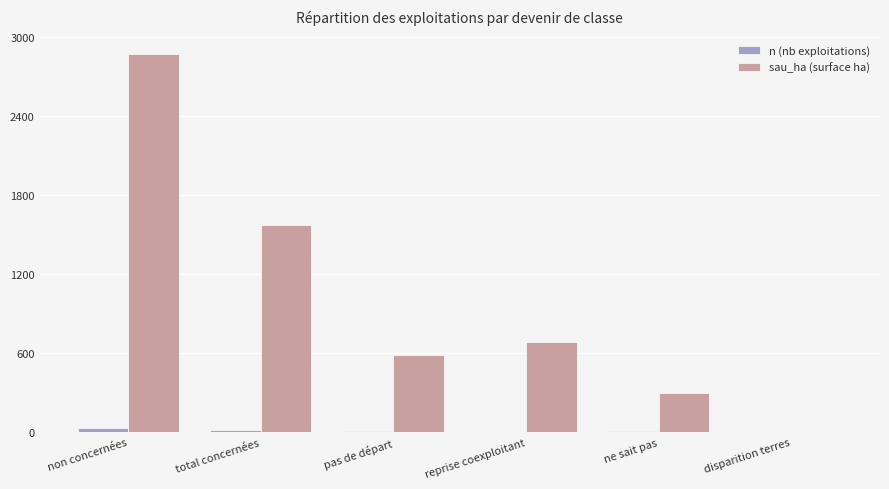

The value of n (nb exploitations) at ne sait pas is 7.0. True or false?

True